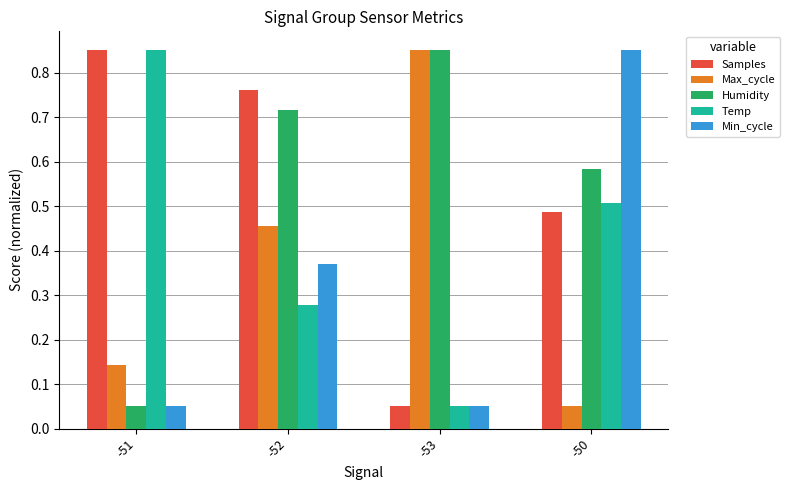

The value of Samples at -52 is 0.3. True or false?

False